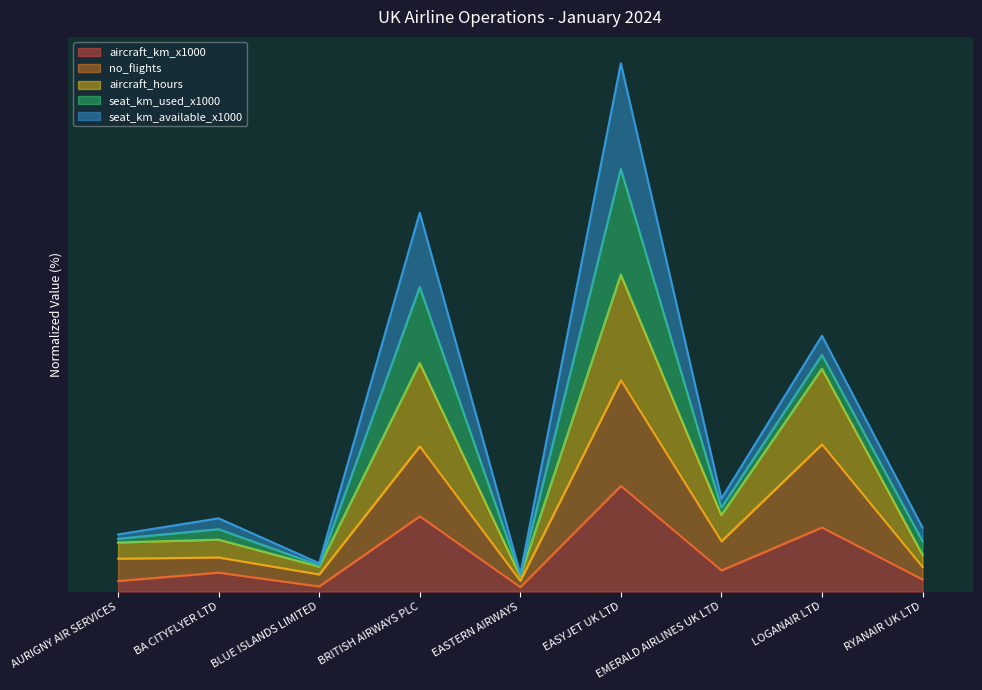

What position from the left is BLUE ISLANDS LIMITED?

3